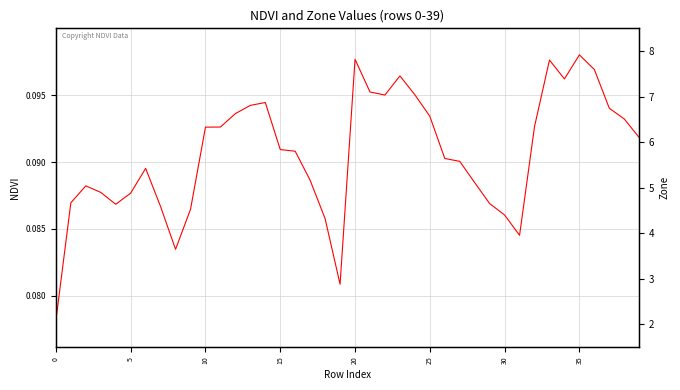

At 26, list the series in order from smallest to largest.

NDVI, Zone